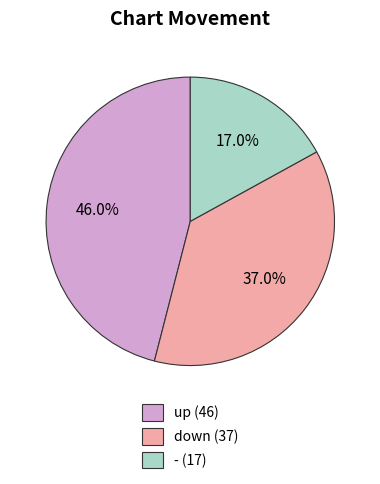

To the nearest percent, what is the difference between the largest and smallest slice percentages?

29%